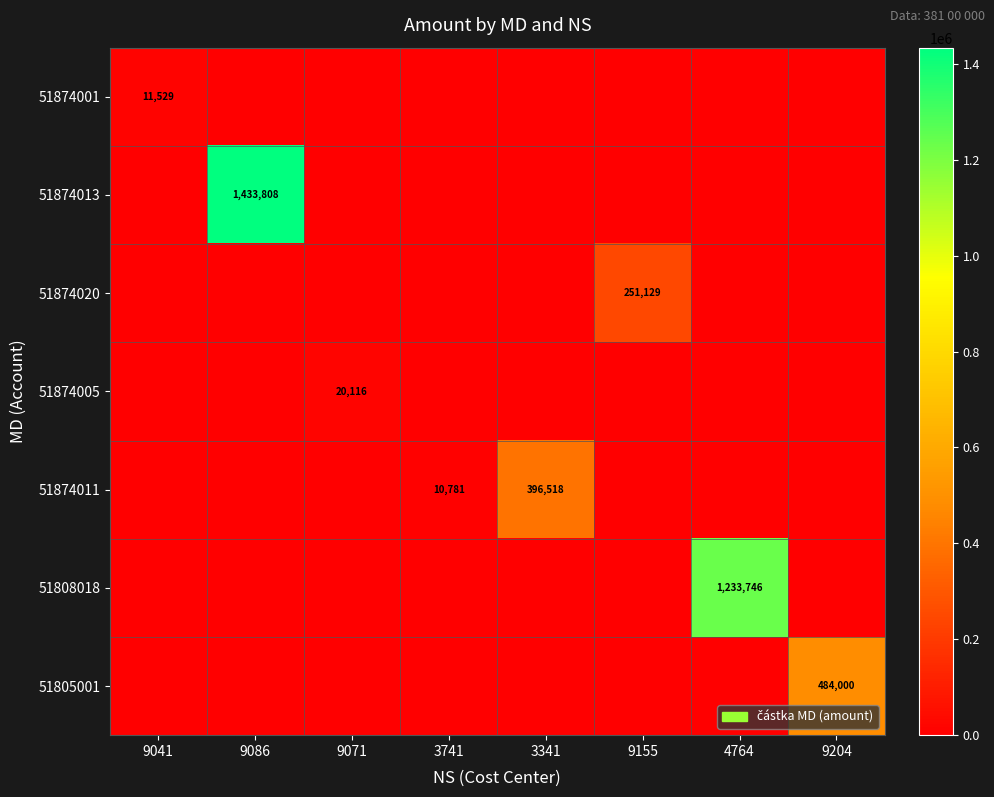

Is it true that 51874020 equals 251129 at 9155?

True